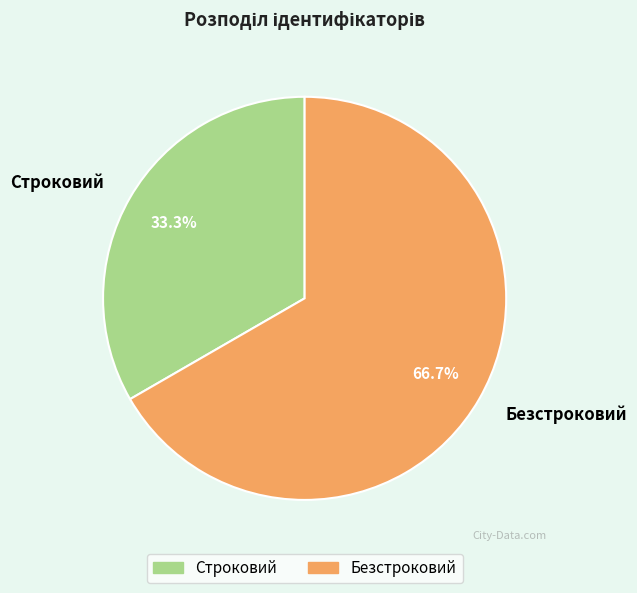

Approximately how many times larger is the value at Строковий compared to Безстроковий?

0.5